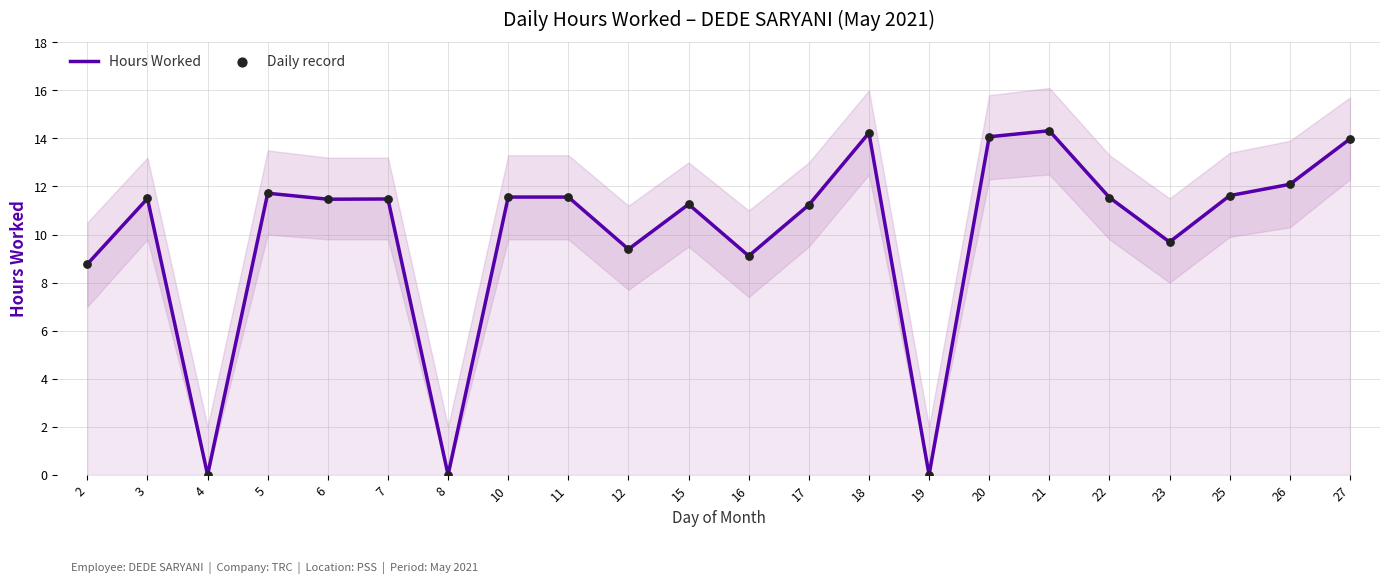

Which series contains the lowest Y value?

Hours Worked